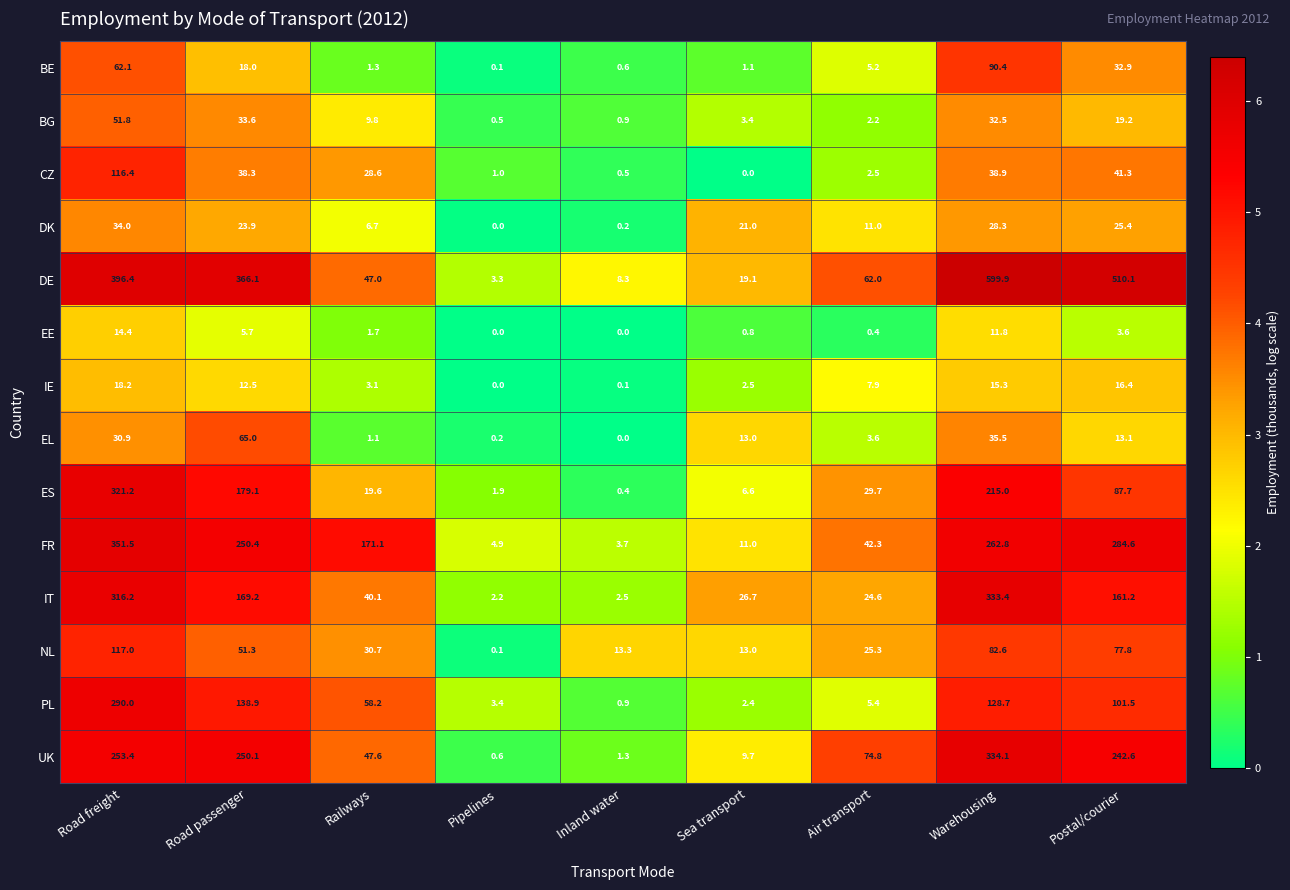

What is the minimum value for IT?

2.2